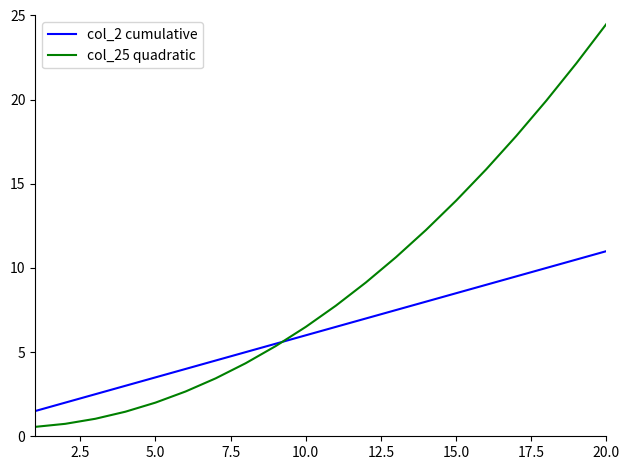

Which series has the largest total across all categories?

col_25 quadratic